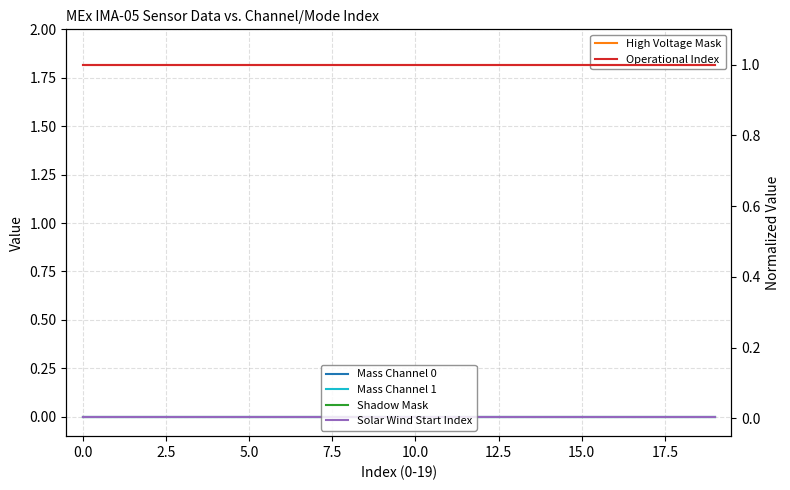

Is this an area chart (filled region under the line)?

No